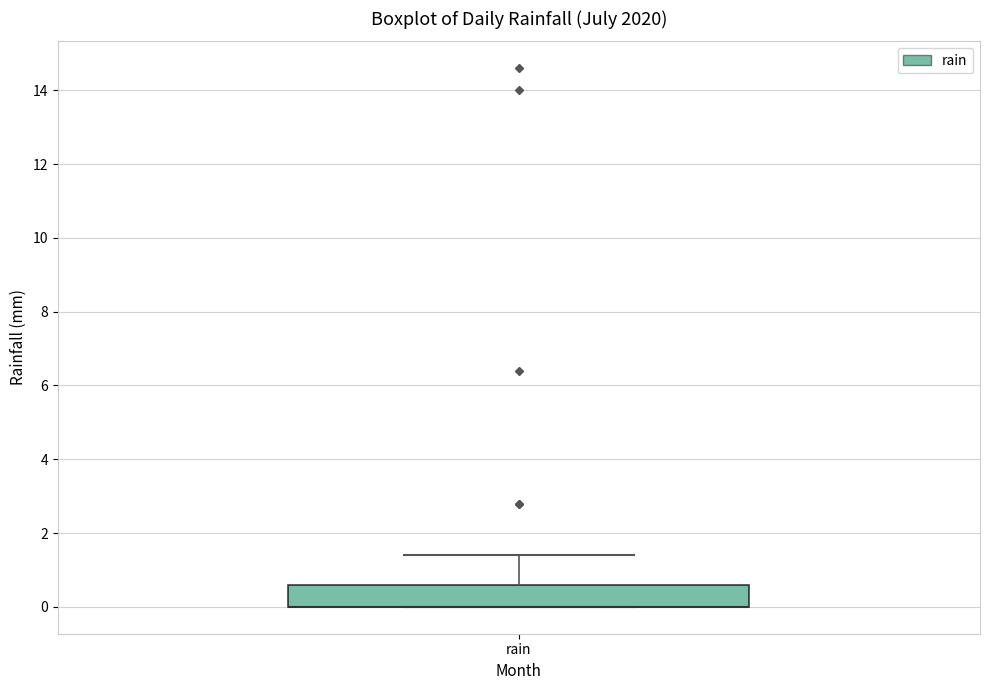

Read this box plot against the y-axis: the position of the median line, the range covered by the box, and the ends of both whiskers. The values are not printed on the chart, so give them approximately, as read against the axis.

median 0.0 (drawn on the box's lower edge), box 0.0 to 0.6, whiskers 0.0 to 1.4